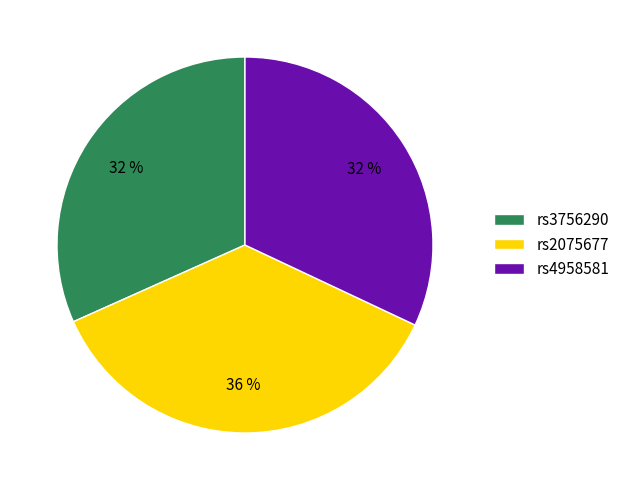

Is it true that rs3756290 is 32% of the pie?

True